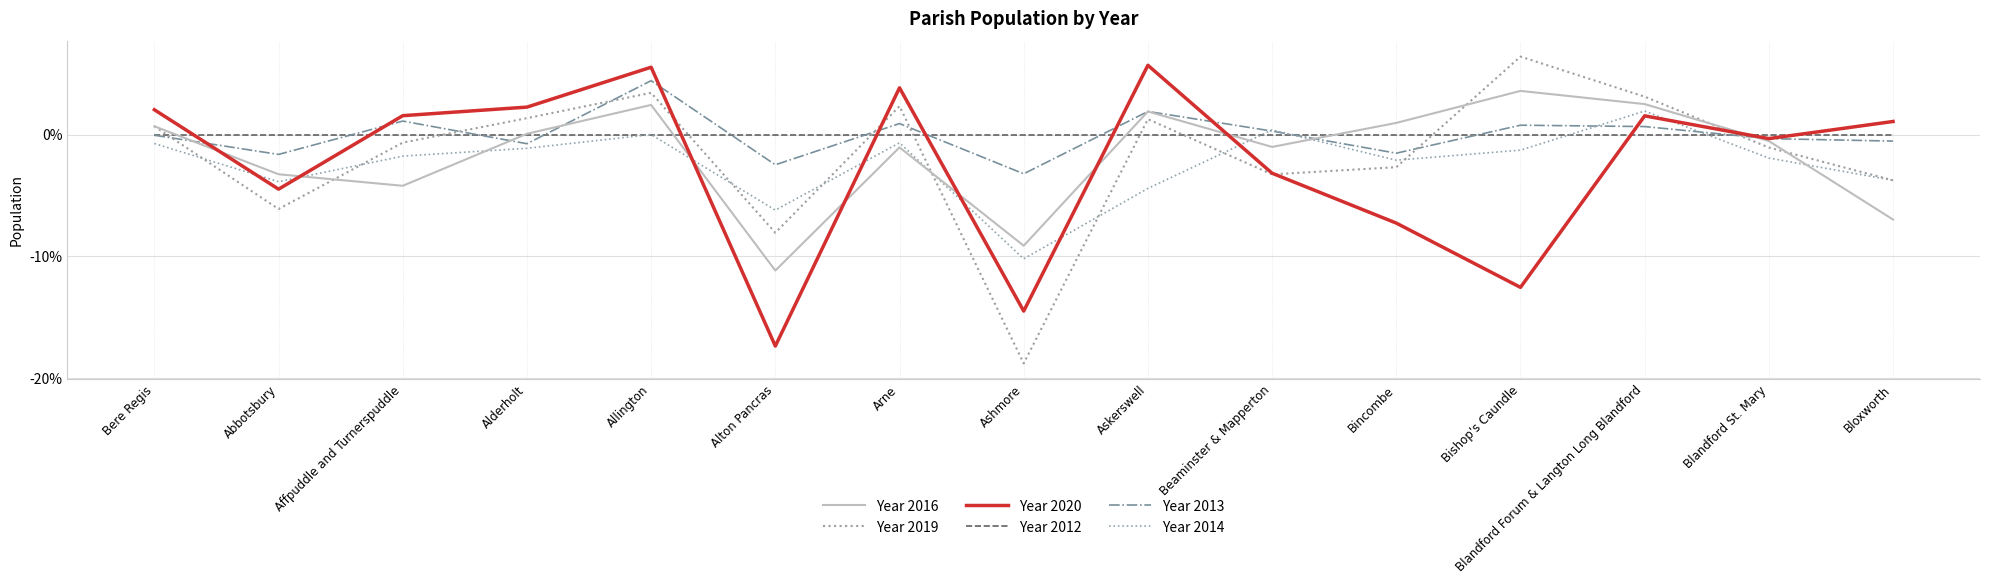

Reading left to right, what are all the values shown in this chart?

Year 2016: 0.7	-3.3	-4.2	0.1	2.4	-11.2	-1.1	-9.1	1.9	-1.0	1.0	3.6	2.5	-0.5	-7.0
Year 2019: 0.7	-6.1	-0.7	1.3	3.4	-8.1	2.3	-18.8	1.3	-3.3	-2.7	6.4	3.1	-1.1	-3.8
Year 2020: 2.0	-4.5	1.6	2.3	5.5	-17.4	3.8	-14.5	5.7	-3.2	-7.3	-12.6	1.5	-0.3	1.1
Year 2012: 0.0	0.0	0.0	0.0	0.0	0.0	0.0	0.0	0.0	0.0	0.0	0.0	0.0	0.0	0.0
Year 2013: -0.1	-1.6	1.1	-0.8	4.4	-2.5	0.9	-3.2	1.9	0.3	-1.5	0.8	0.7	-0.3	-0.5
Year 2014: -0.7	-3.9	-1.8	-1.1	0.0	-6.2	-0.7	-10.2	-4.4	0.4	-2.1	-1.3	1.9	-1.9	-3.8